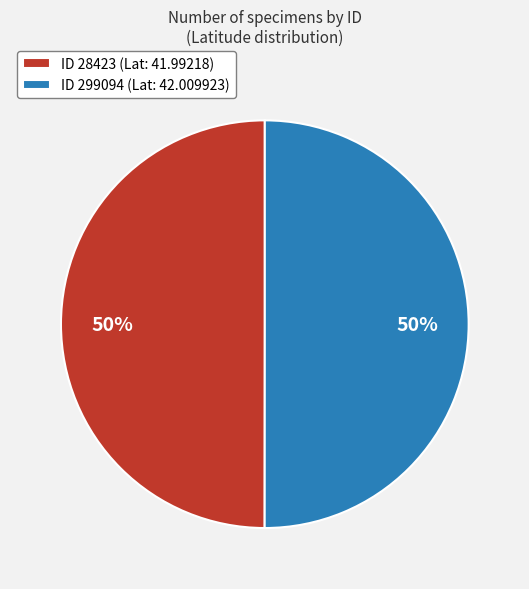

To the nearest percent, what is the average slice percentage?

50%